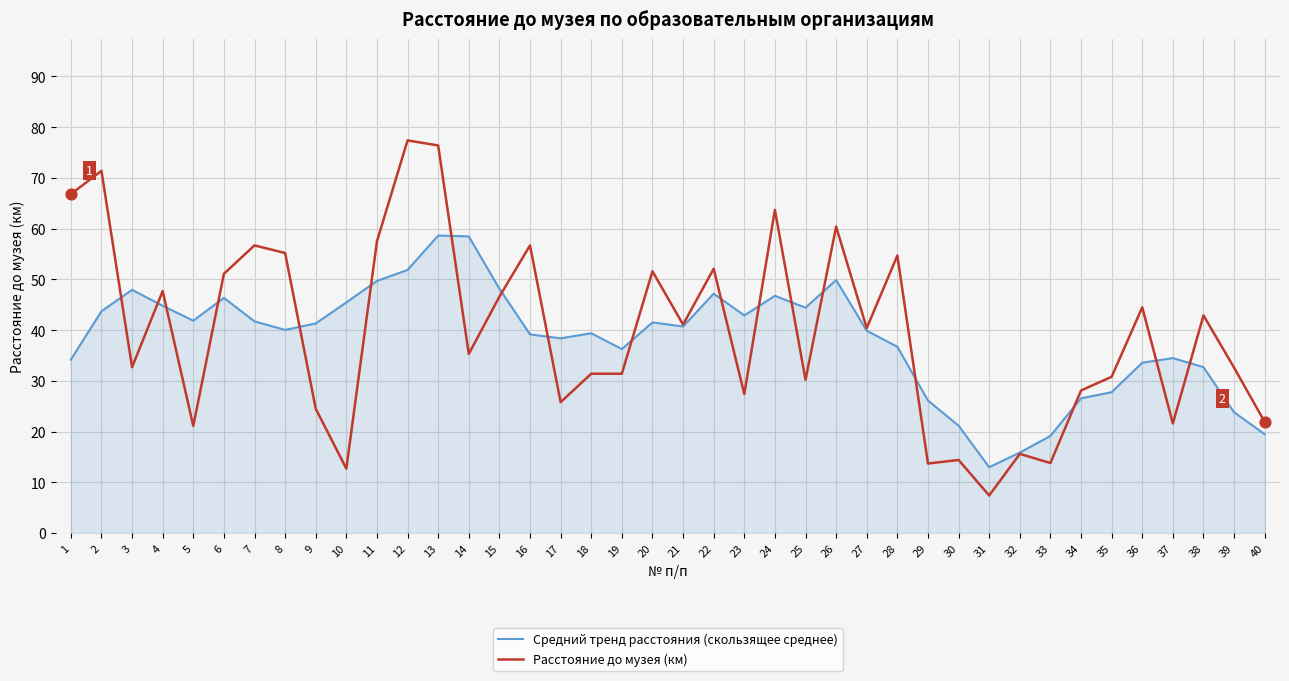

Which series has the widest spread of values?

Расстояние до музея (км)